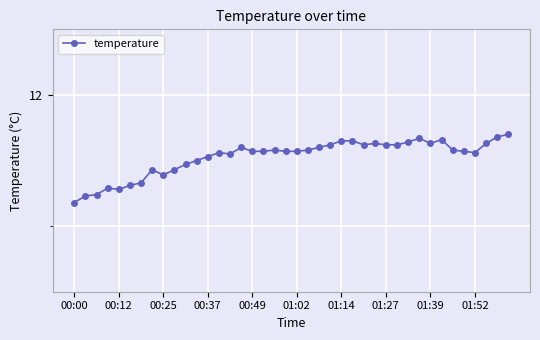

Where is the data nearest to the value 11?

00:00